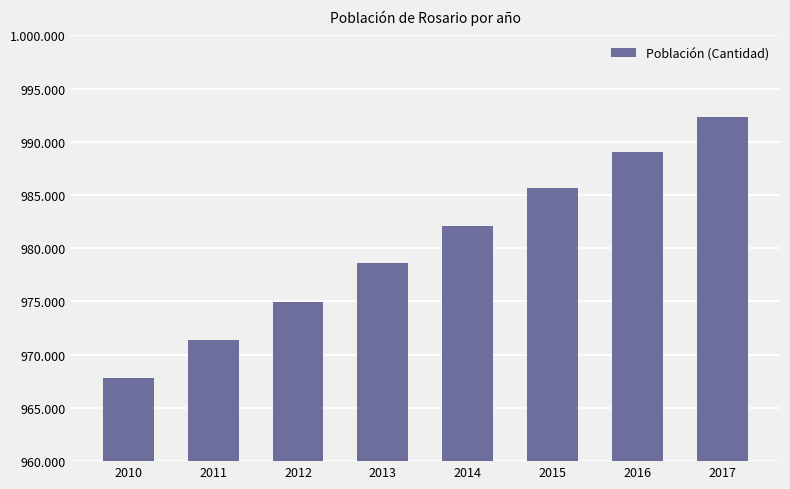

Does the chart contain any negative values?

No